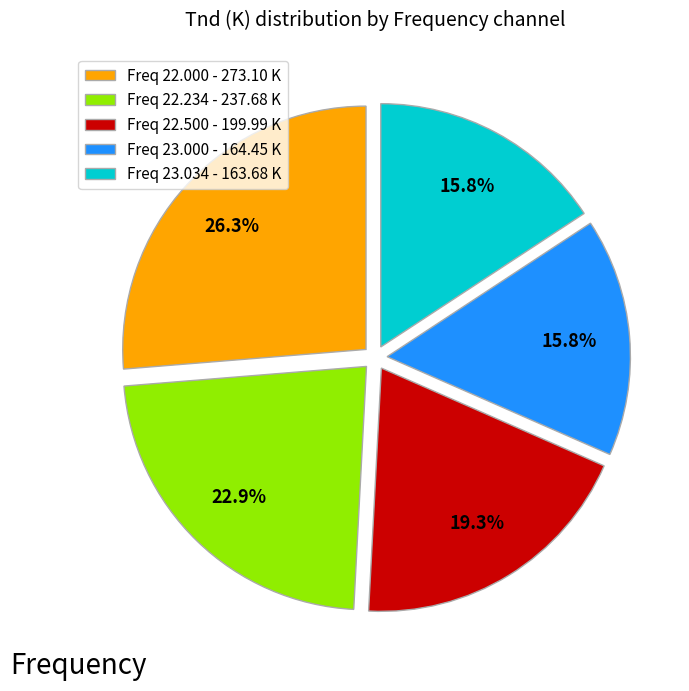

What is the ratio of the value at Freq 22.000 - 273.10 K to the value at Freq 22.234 - 237.68 K?

1.1